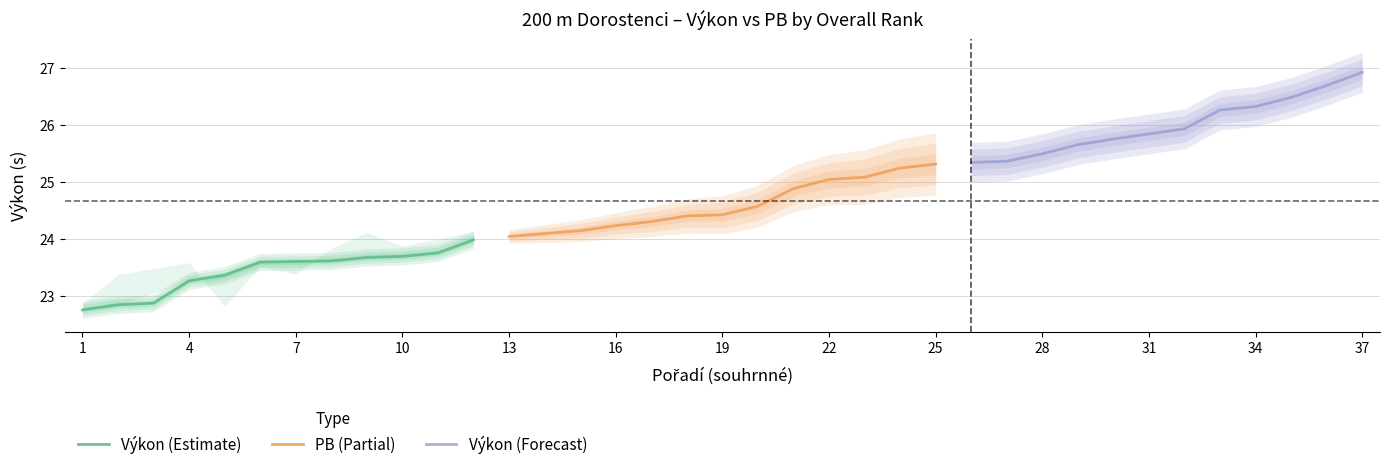

Which has a higher value, 31 or 3?

31